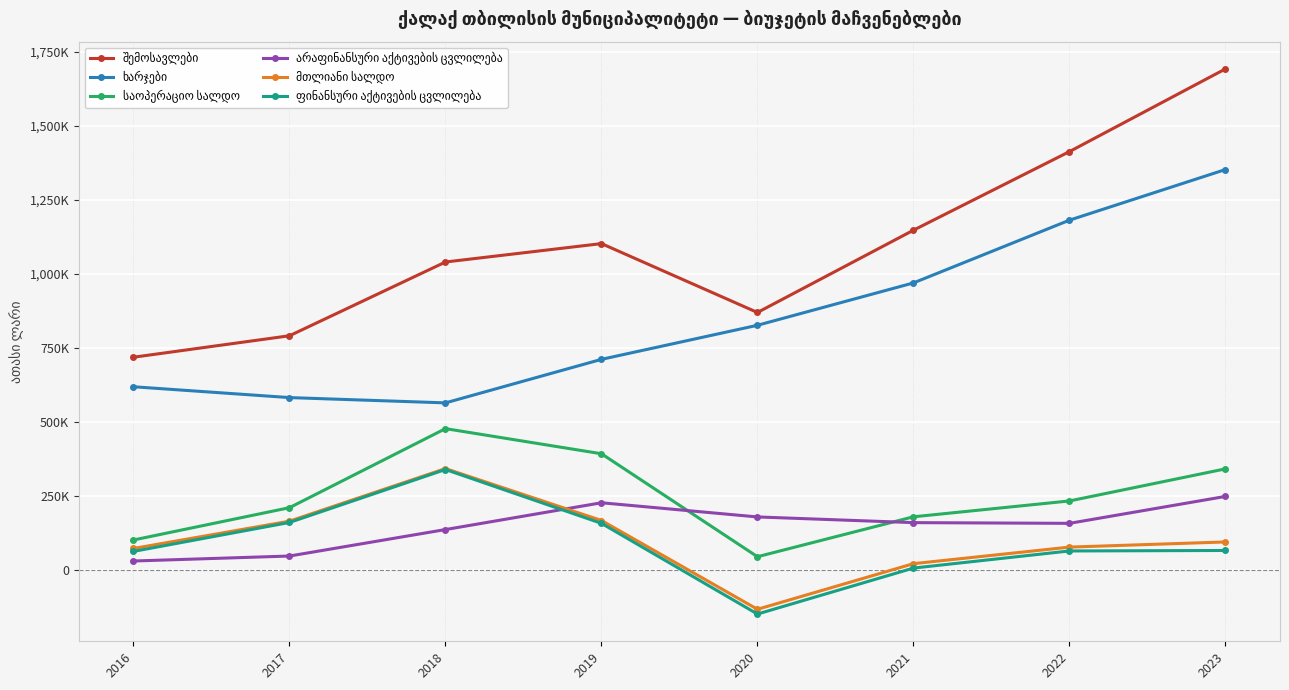

Is this an area chart (filled region under the line)?

No